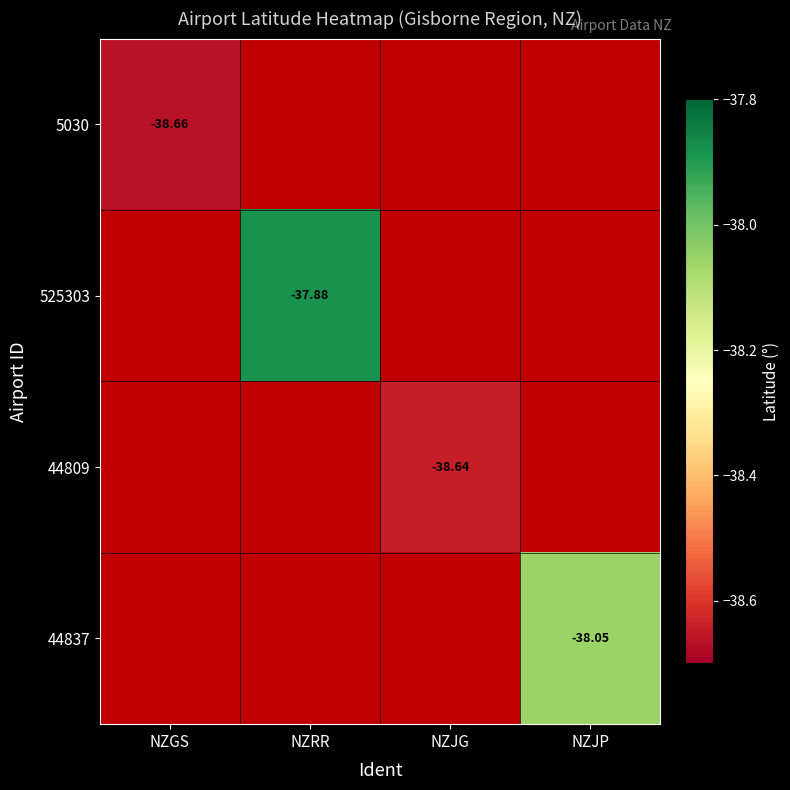

Which category has the highest value across all series?

NZRR